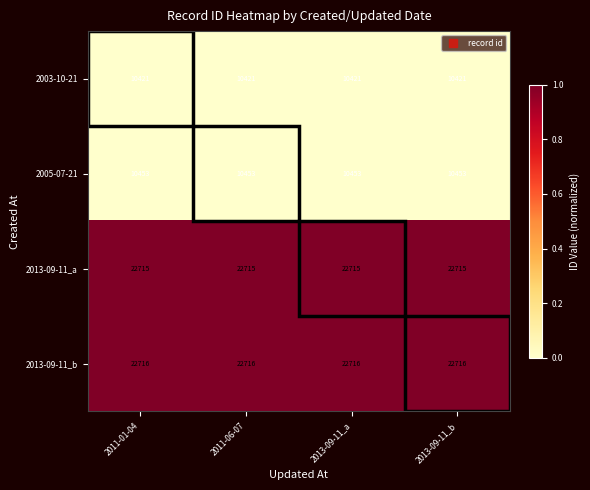

Which series has the largest total across all categories?

2013-09-11_b